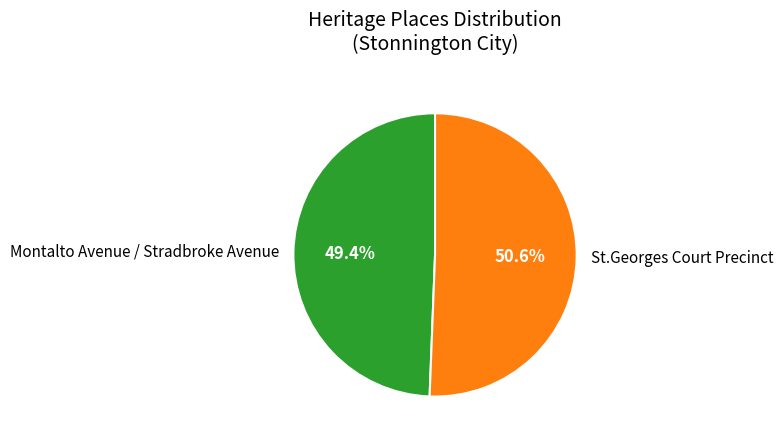

Rank the categories by value from lowest to highest.

Montalto Avenue / Stradbroke Avenue, St.Georges Court Precinct